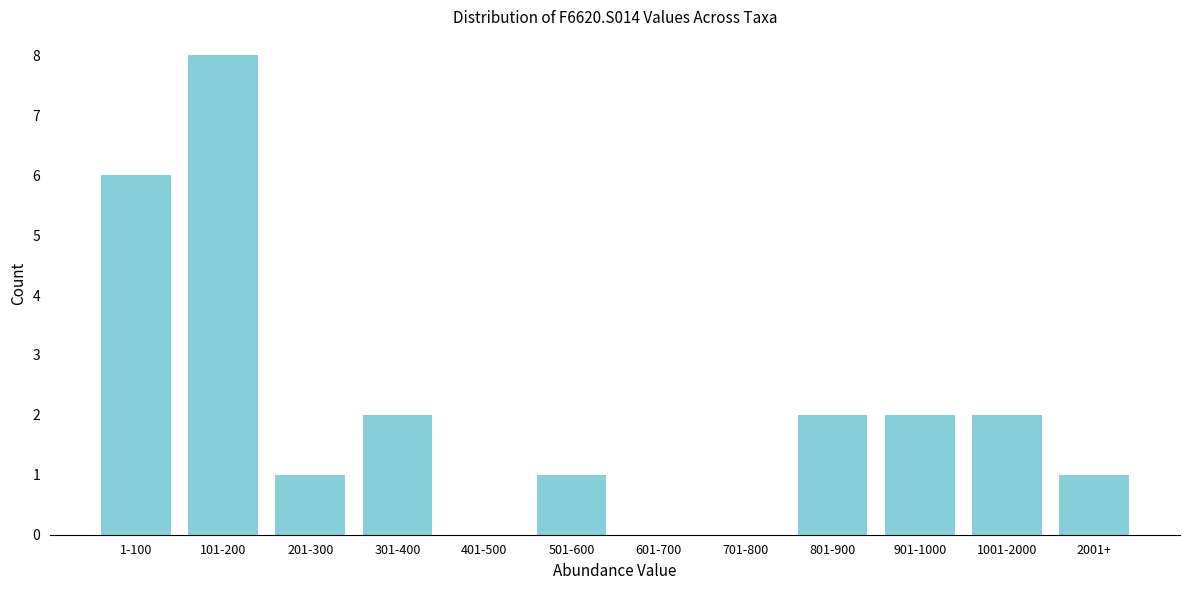

Reading right to left, what are all the values shown in this chart?

2001+=1	1001-2000=2	901-1000=2	801-900=2	701-800=0	601-700=0	501-600=1	401-500=0	301-400=2	201-300=1	101-200=8	1-100=6